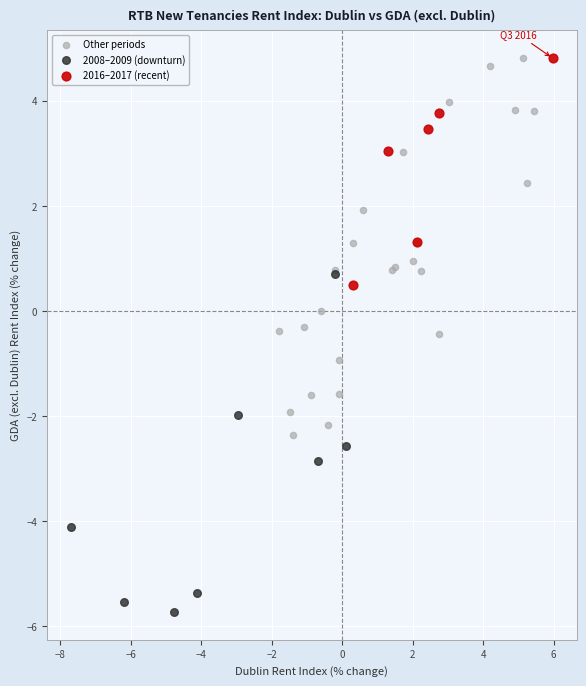

Which series contains the lowest Y value?

2008–2009 (downturn)